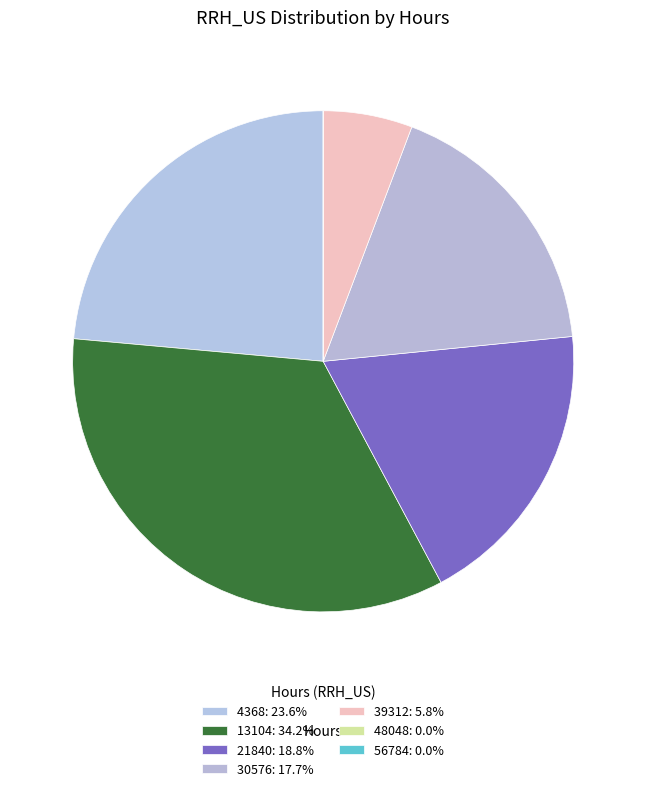

Is there a majority slice in this chart?

No